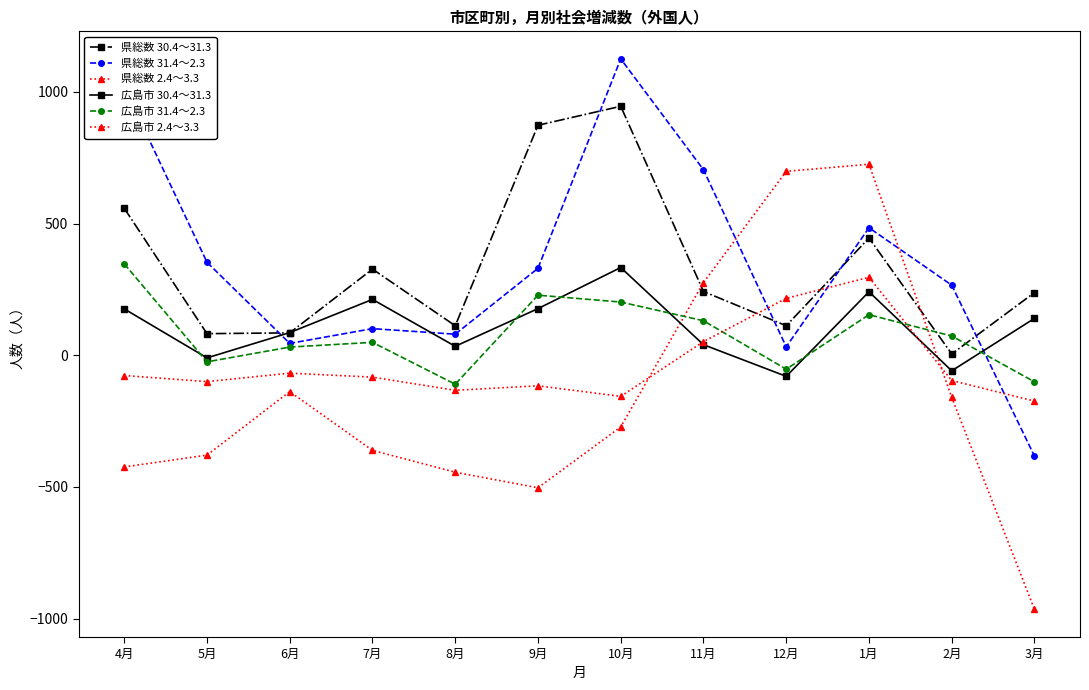

Reading left to right, transcribe all the data shown in this chart.

県総数 30.4～31.3: 4月=558	5月=82	6月=85	7月=327	8月=112	9月=873	10月=945	11月=242	12月=112	1月=445	2月=5	3月=238
県総数 31.4～2.3: 4月=1019	5月=353	6月=45	7月=101	8月=80	9月=330	10月=1125	11月=704	12月=32	1月=484	2月=266	3月=-383
県総数 2.4～3.3: 4月=-424	5月=-379	6月=-138	7月=-361	8月=-444	9月=-503	10月=-272	11月=276	12月=698	1月=725	2月=-160	3月=-965
広島市 30.4～31.3: 4月=176	5月=-10	6月=86	7月=212	8月=34	9月=177	10月=333	11月=40	12月=-80	1月=241	2月=-59	3月=140
広島市 31.4～2.3: 4月=347	5月=-25	6月=31	7月=49	8月=-110	9月=228	10月=202	11月=131	12月=-53	1月=154	2月=73	3月=-101
広島市 2.4～3.3: 4月=-77	5月=-100	6月=-68	7月=-83	8月=-133	9月=-116	10月=-156	11月=52	12月=216	1月=296	2月=-96	3月=-174